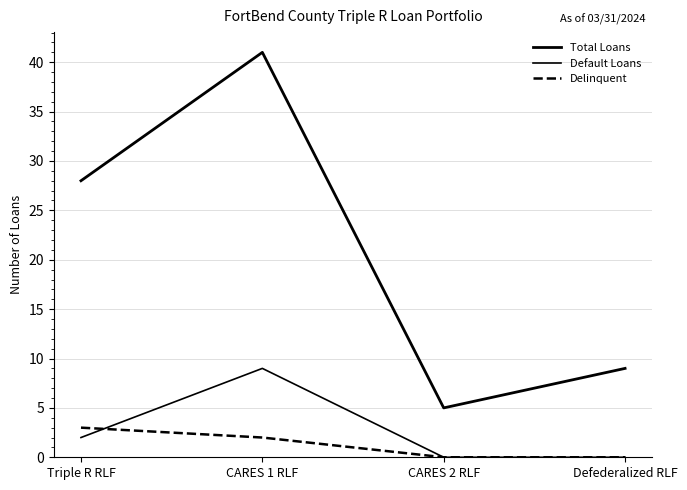

Does the chart have visible grid lines?

Yes